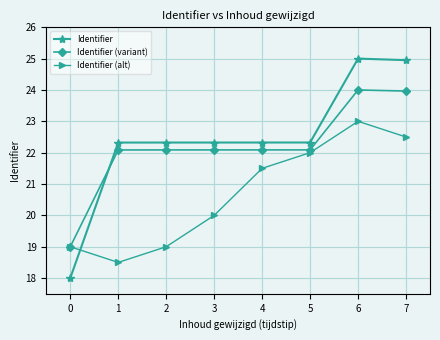

Which series ends up on top after the final intersection of Identifier and Identifier (variant)?

Identifier